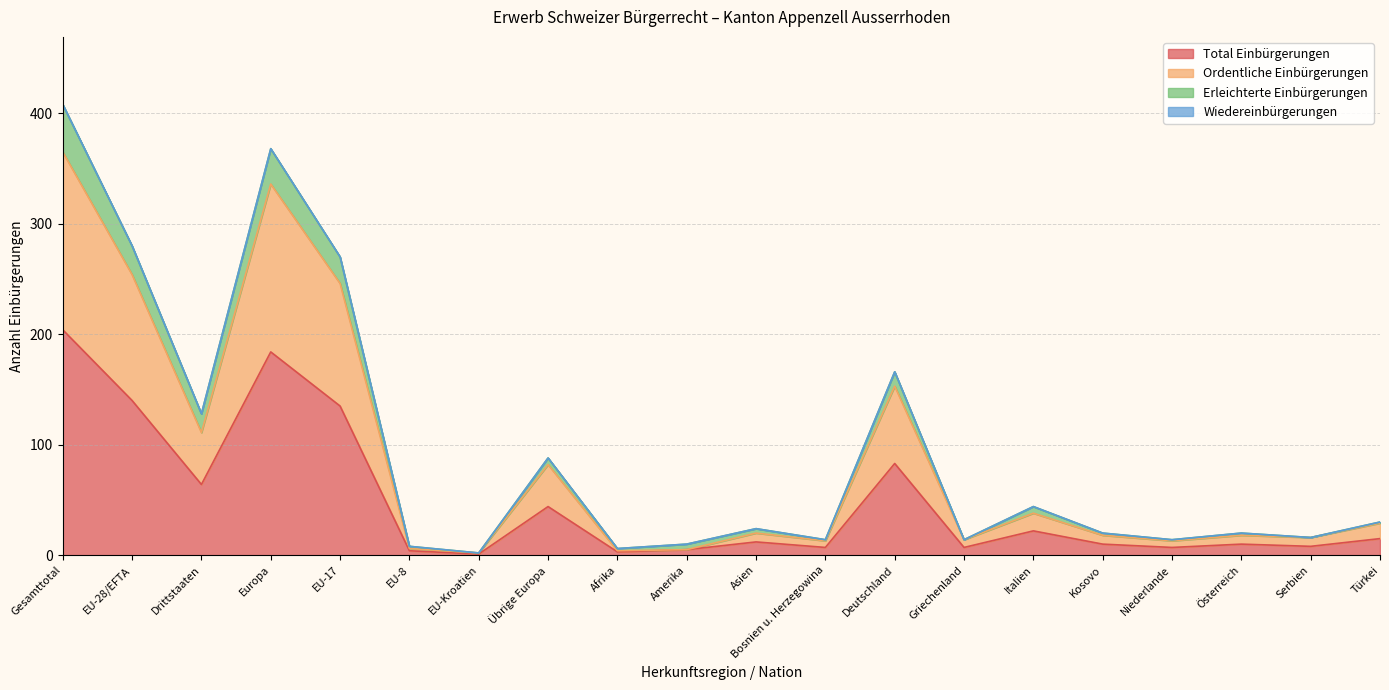

Is the value of Erleichterte Einbürgerungen at Deutschland greater than the value of Total Einbürgerungen at Asien?

Yes